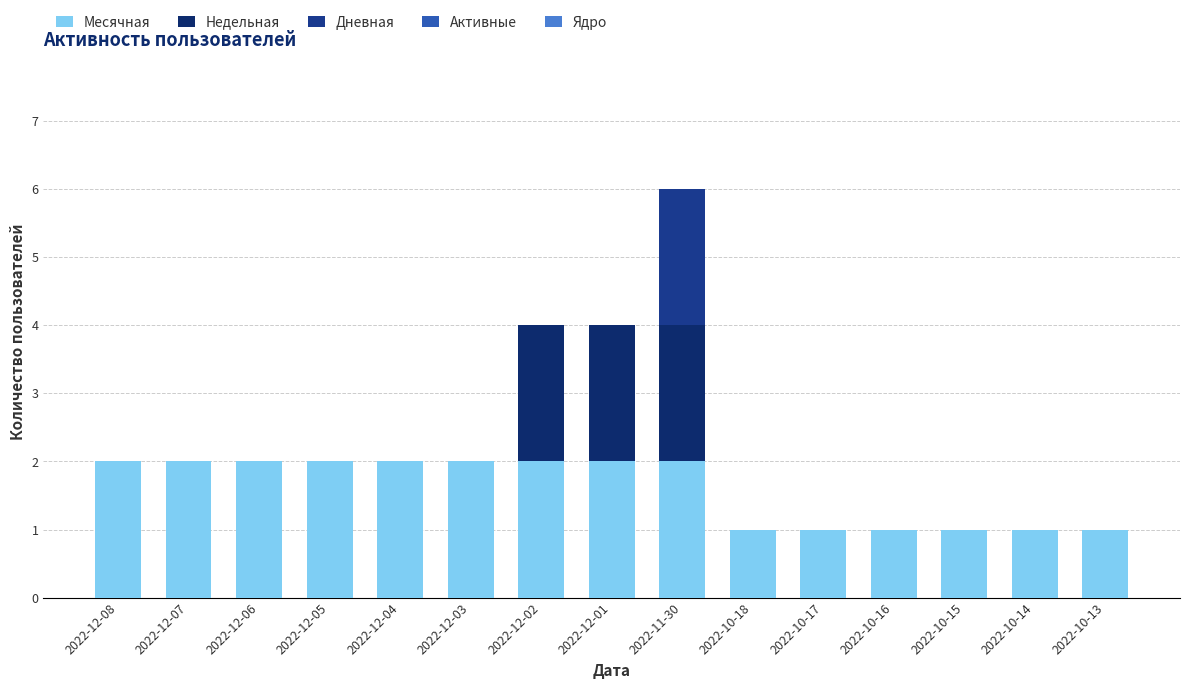

The value of Месячная at 2022-10-16 is 1. True or false?

True